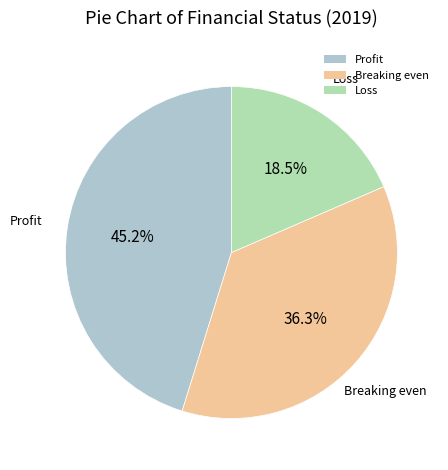

Which category has the smallest portion of the pie?

Loss